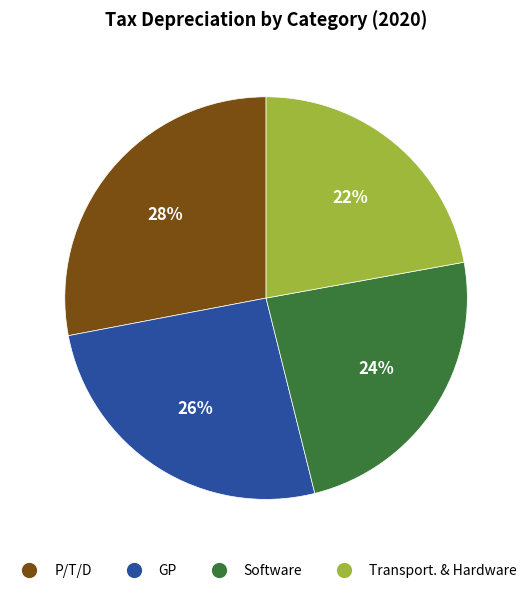

Count the number of slices in the pie.

4